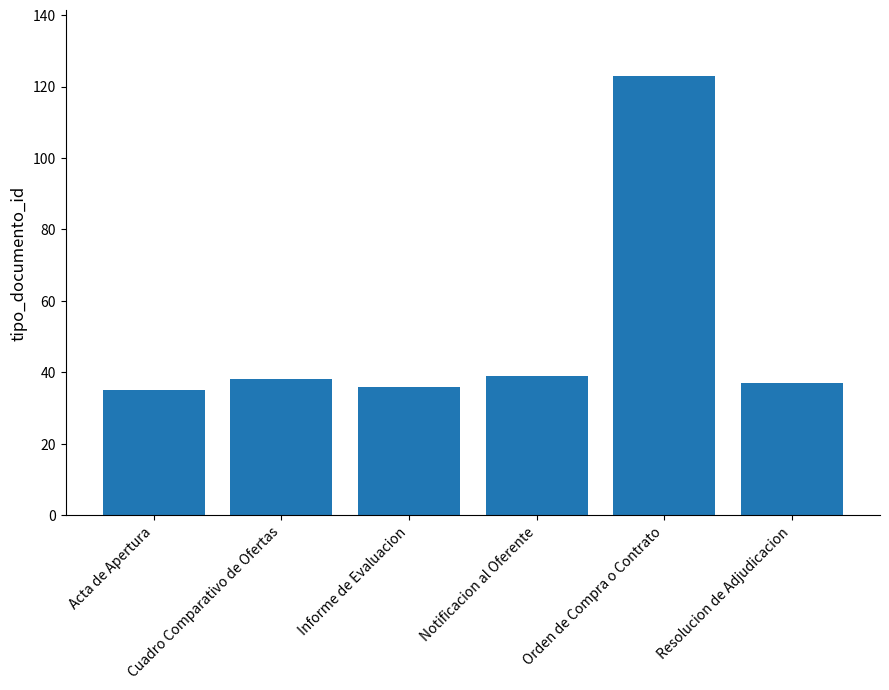

Is it true that the value at Resolucion de Adjudicacion is 37?

True